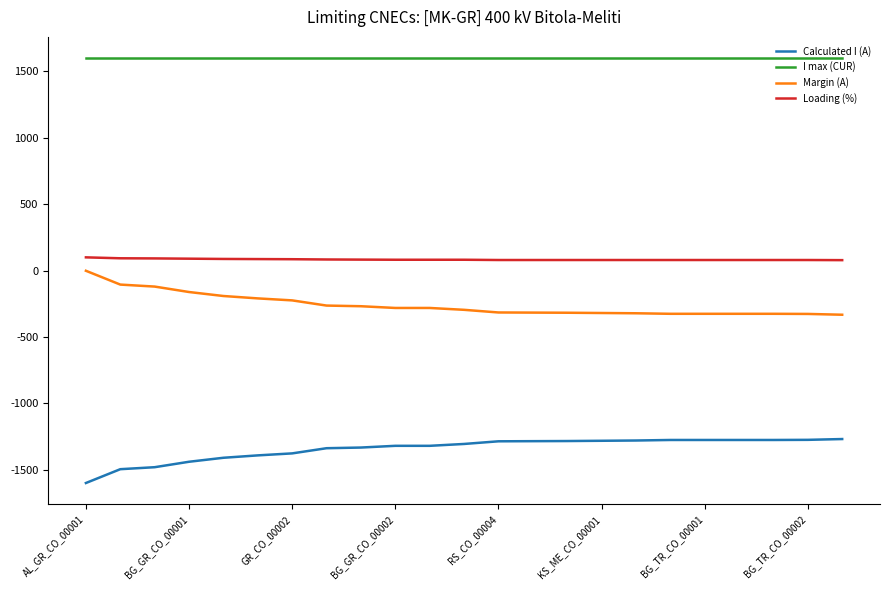

What is the minimum value for Calculated I (A)?

-1599